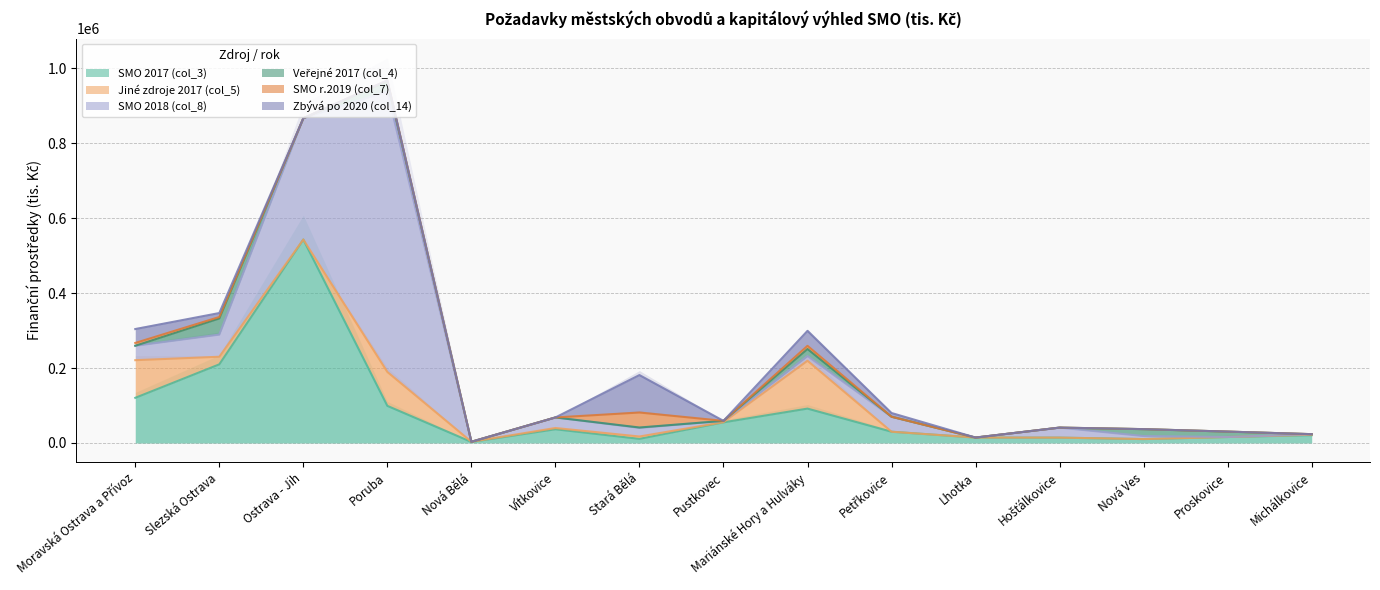

True or false: Jiné zdroje 2017 (col_5) has more than 1 interior local peaks.

True